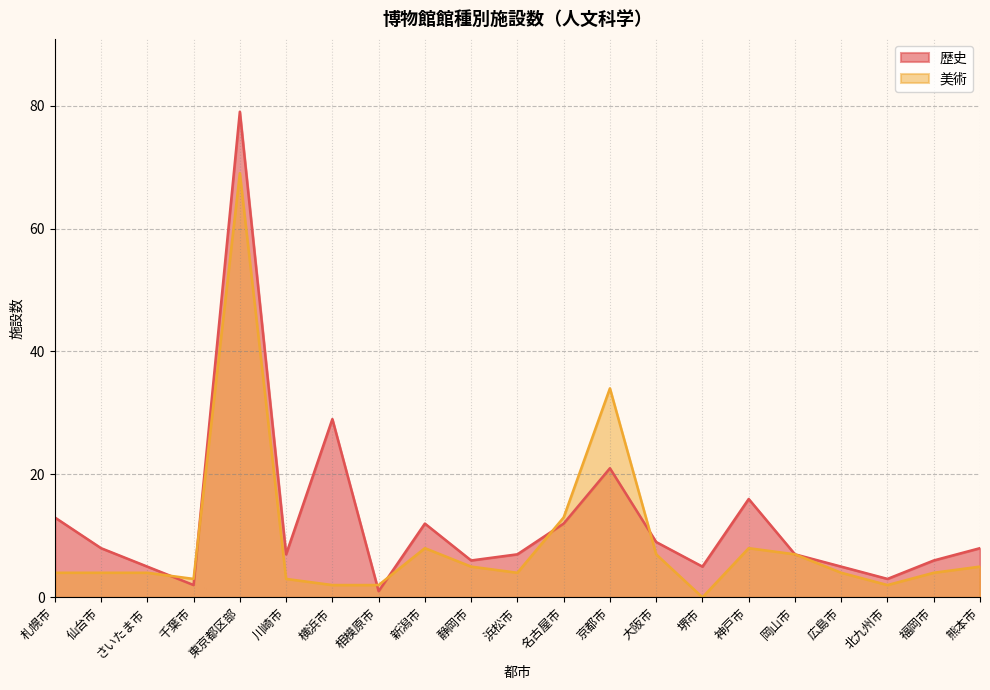

What are all the series names shown in the legend?

歴史, 美術